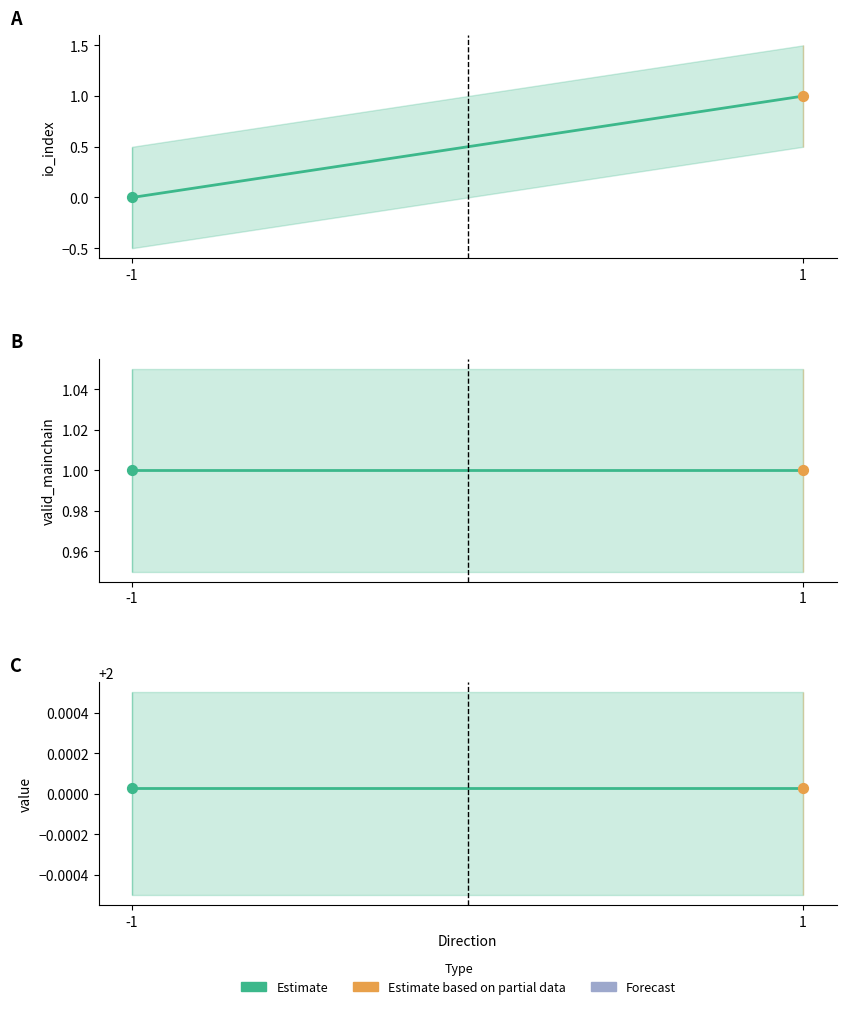

Which series has the largest Y range (max minus min)?

io_index